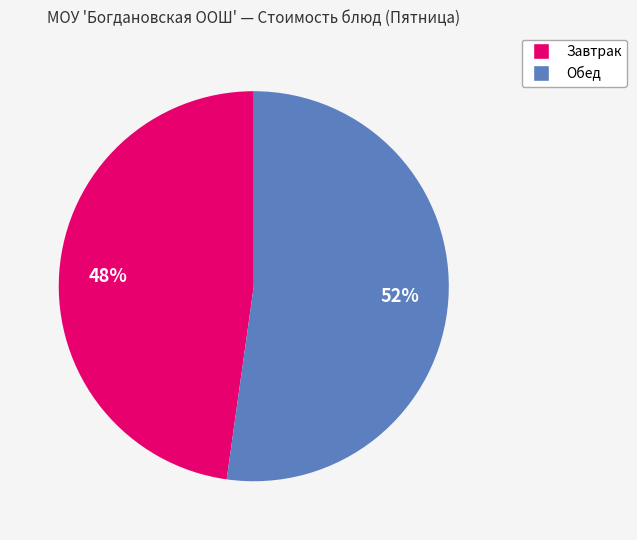

To the nearest percent, what is the difference between the largest and smallest slice percentages?

4%